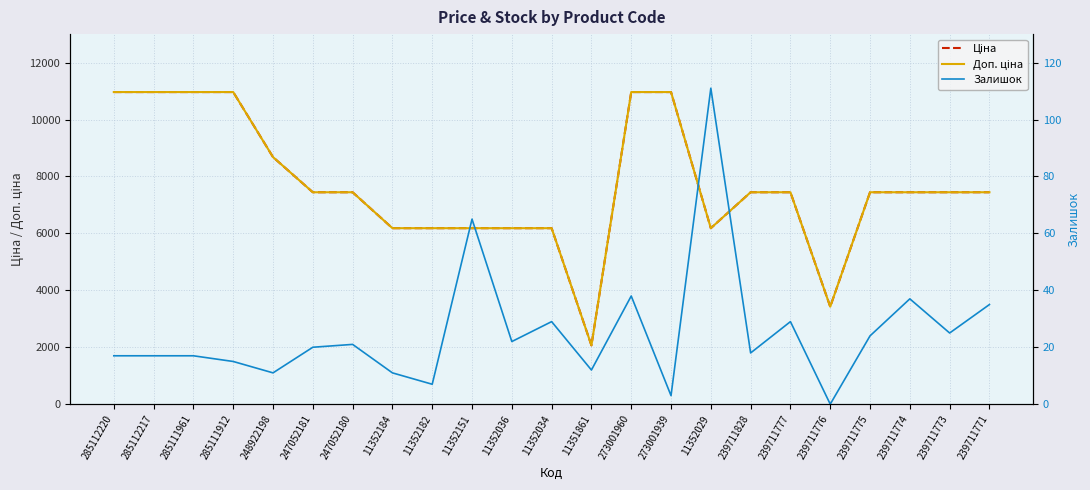

Which has a higher value, 11352029 or 11352184?

11352029